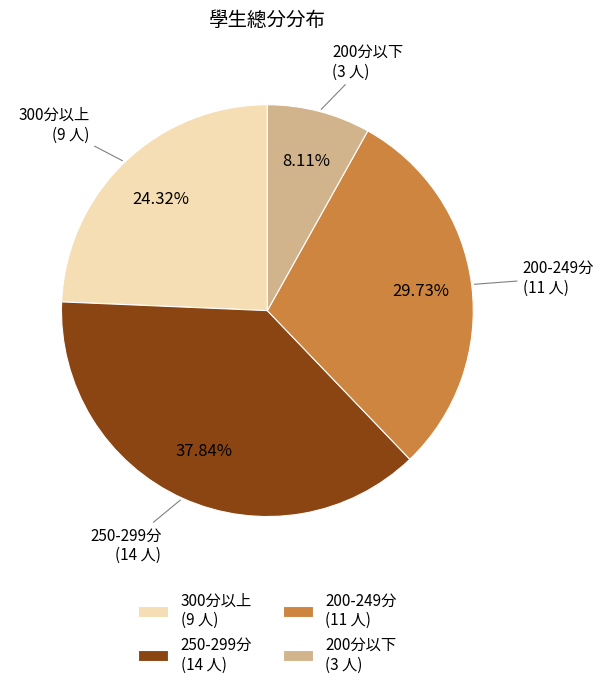

Is there a majority slice in this chart?

No